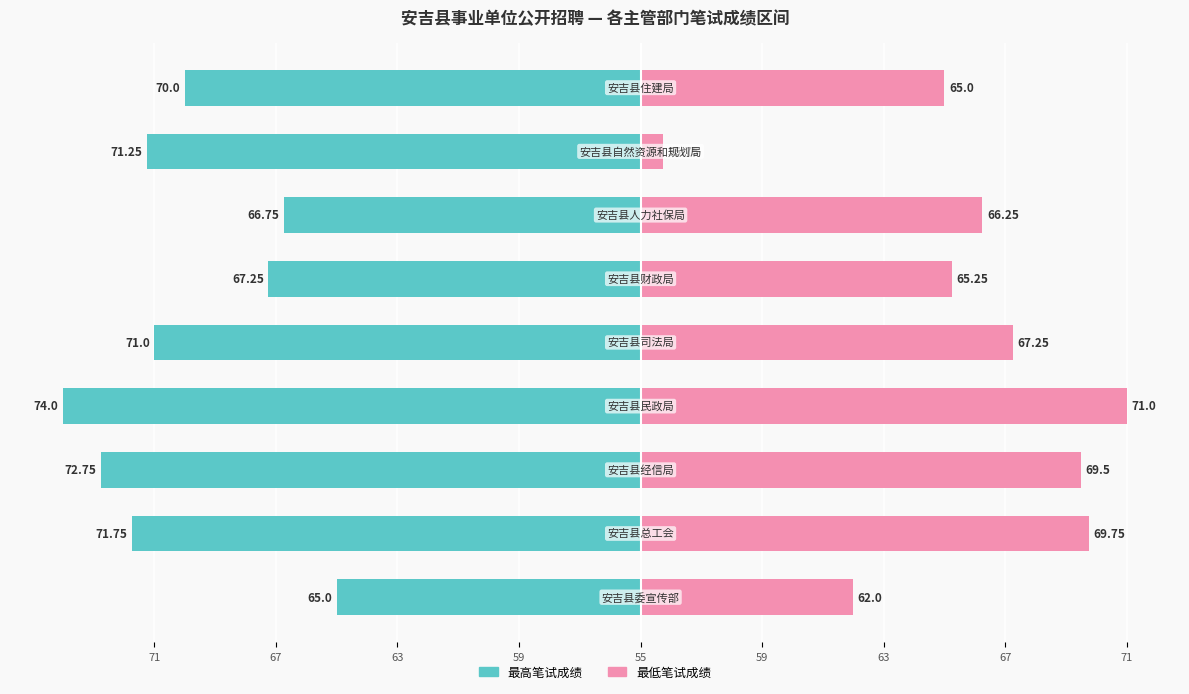

What is the difference between the second highest and minimum values in the 最低笔试成绩 series?

14.0